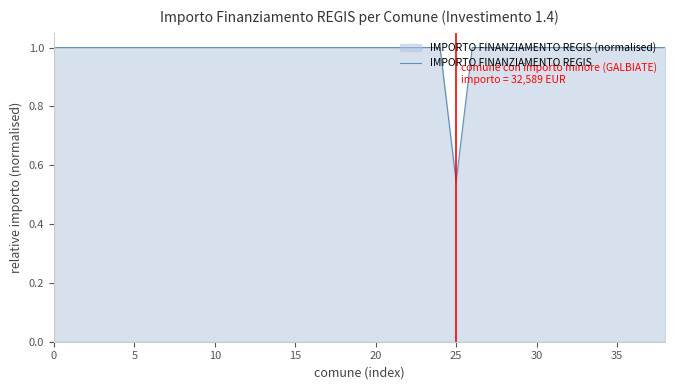

What is the value of the 38th point from the left?

1.0